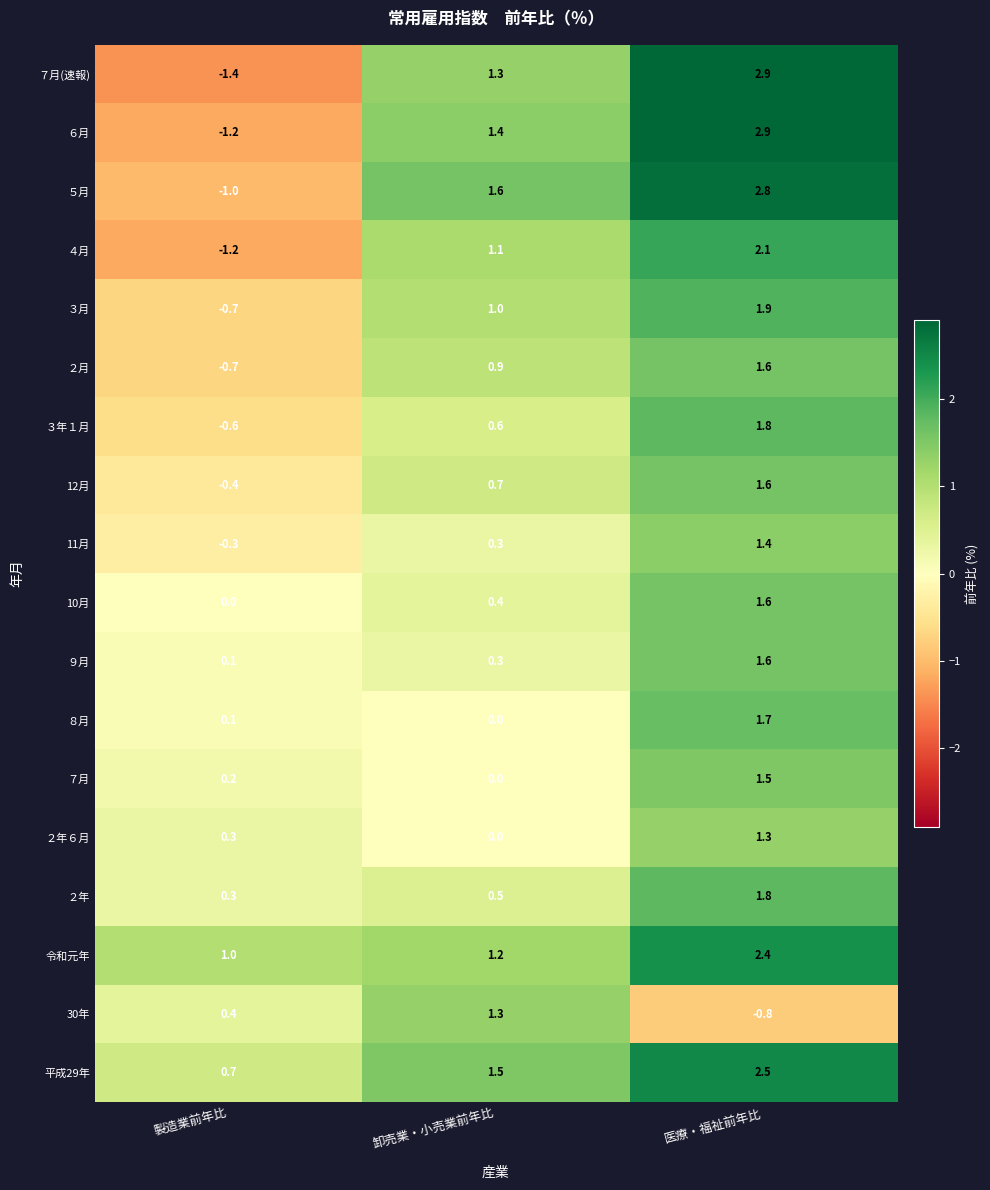

At which label does 11月 first exceed 0?

卸売業・小売業前年比